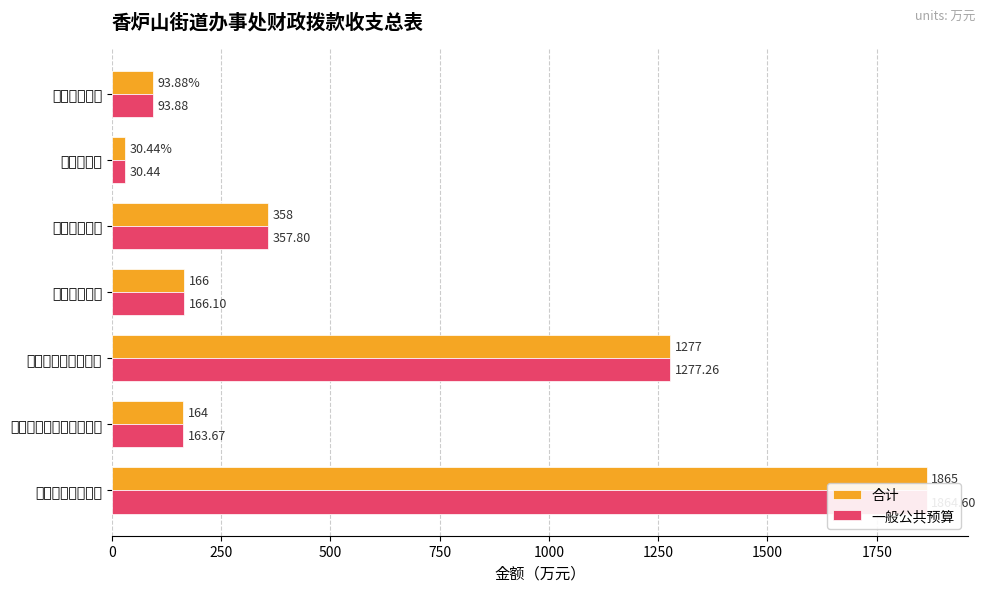

How many categories are shown in the chart?

7